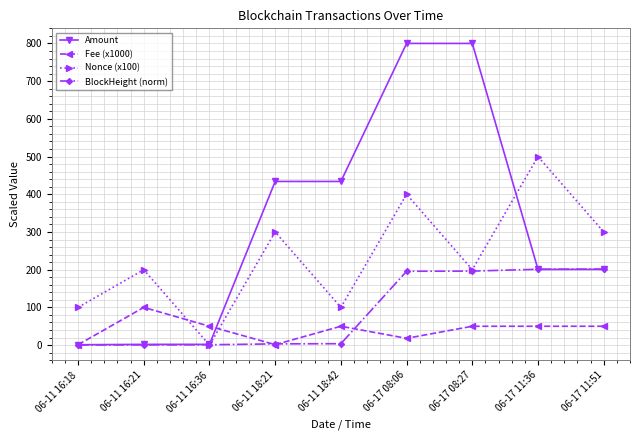

What is the highest value of the Nonce (x100) series?

500.0